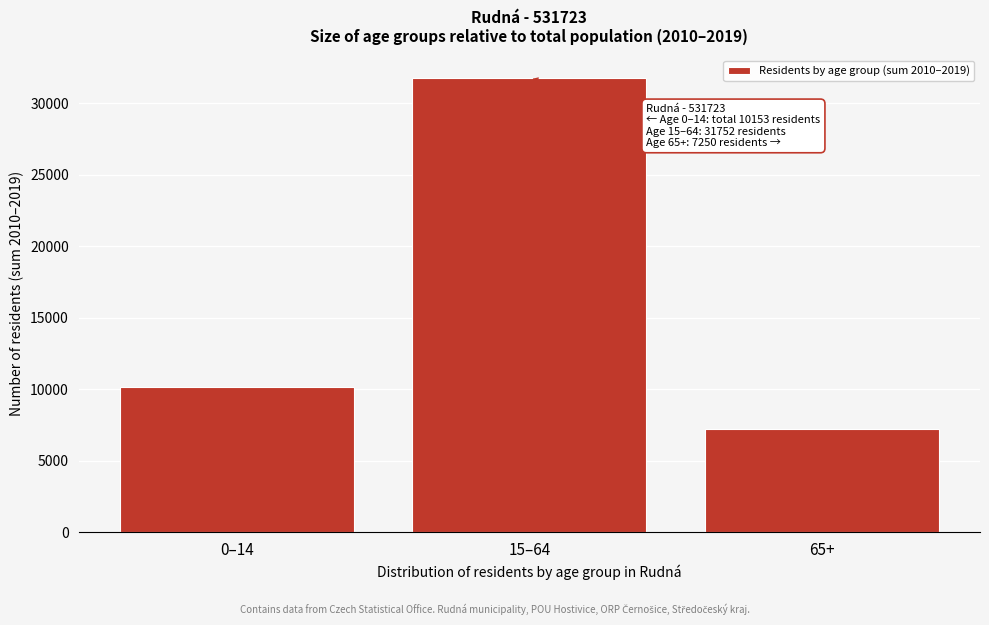

Reading right to left, extract all data points from this chart.

65+=7250	15–64=31752	0–14=10153